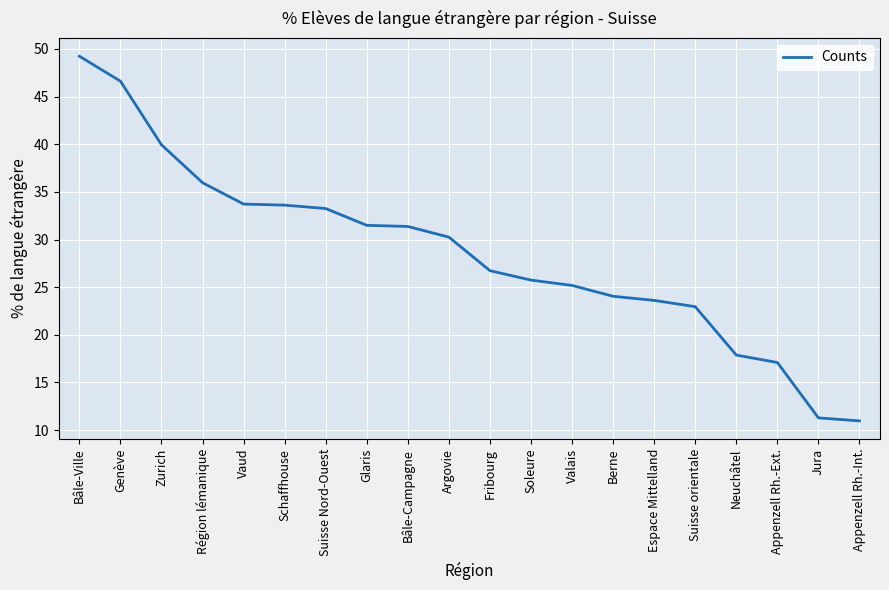

What is the smallest value displayed?

11.0